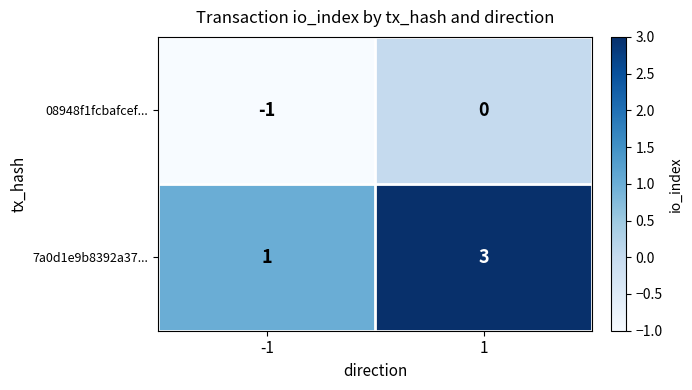

Reading right to left, what are all the values shown in this chart?

08948f1fcbafcef...: 1=0	-1=-1
7a0d1e9b8392a37...: 1=3	-1=1